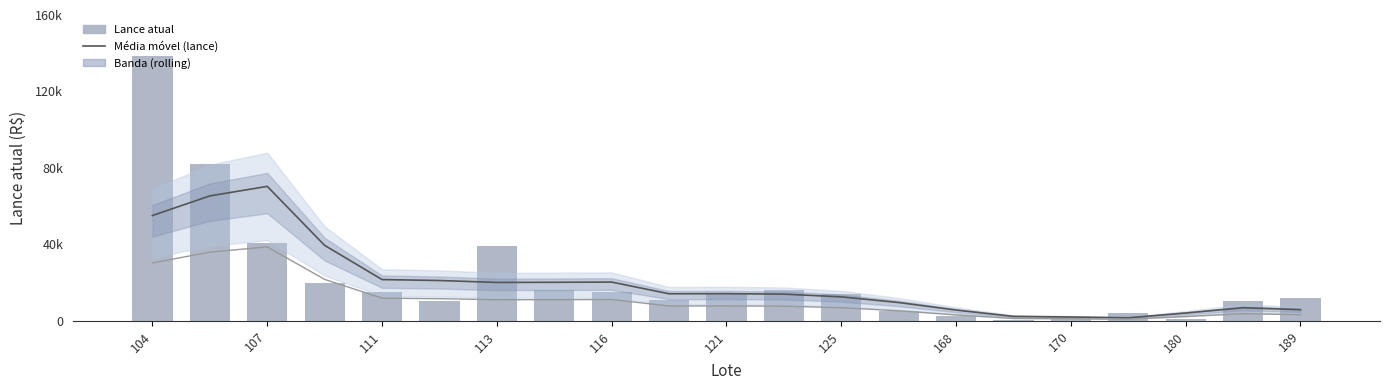

Are the bars grouped side by side (vs. stacked)?

Yes